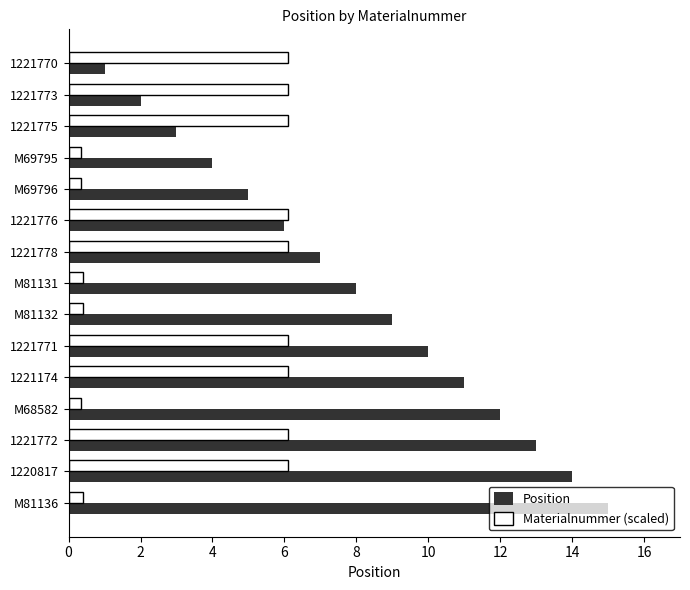

List the series in order of their overall mean, lowest first.

Materialnummer (scaled), Position